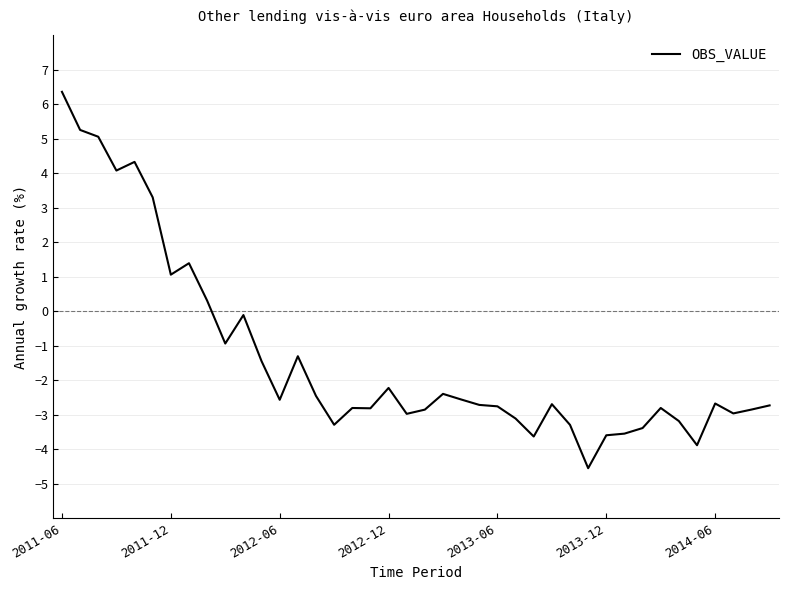

What is the difference between the maximum and minimum values?

10.9